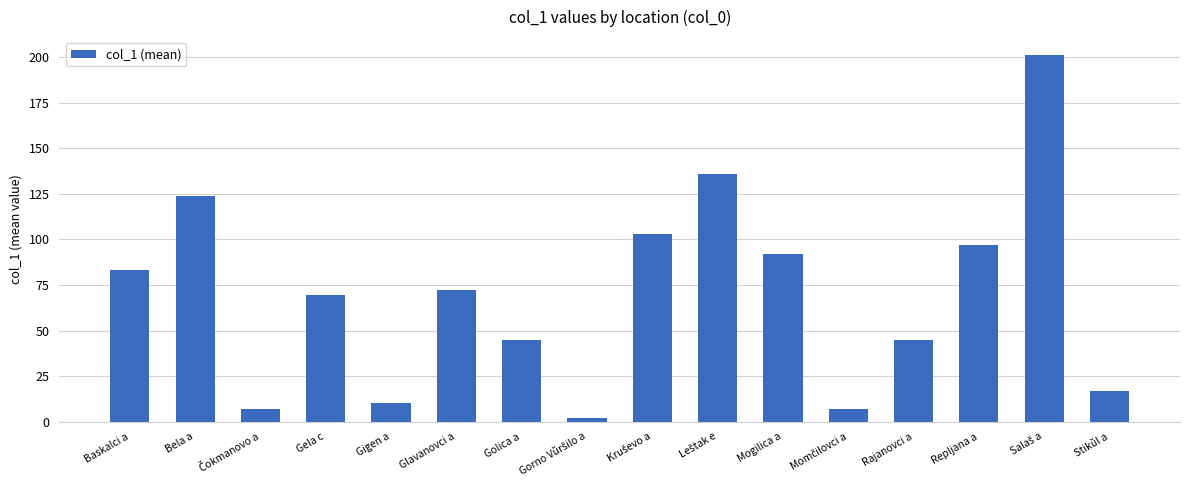

What is the maximum value shown in the chart?

201.0